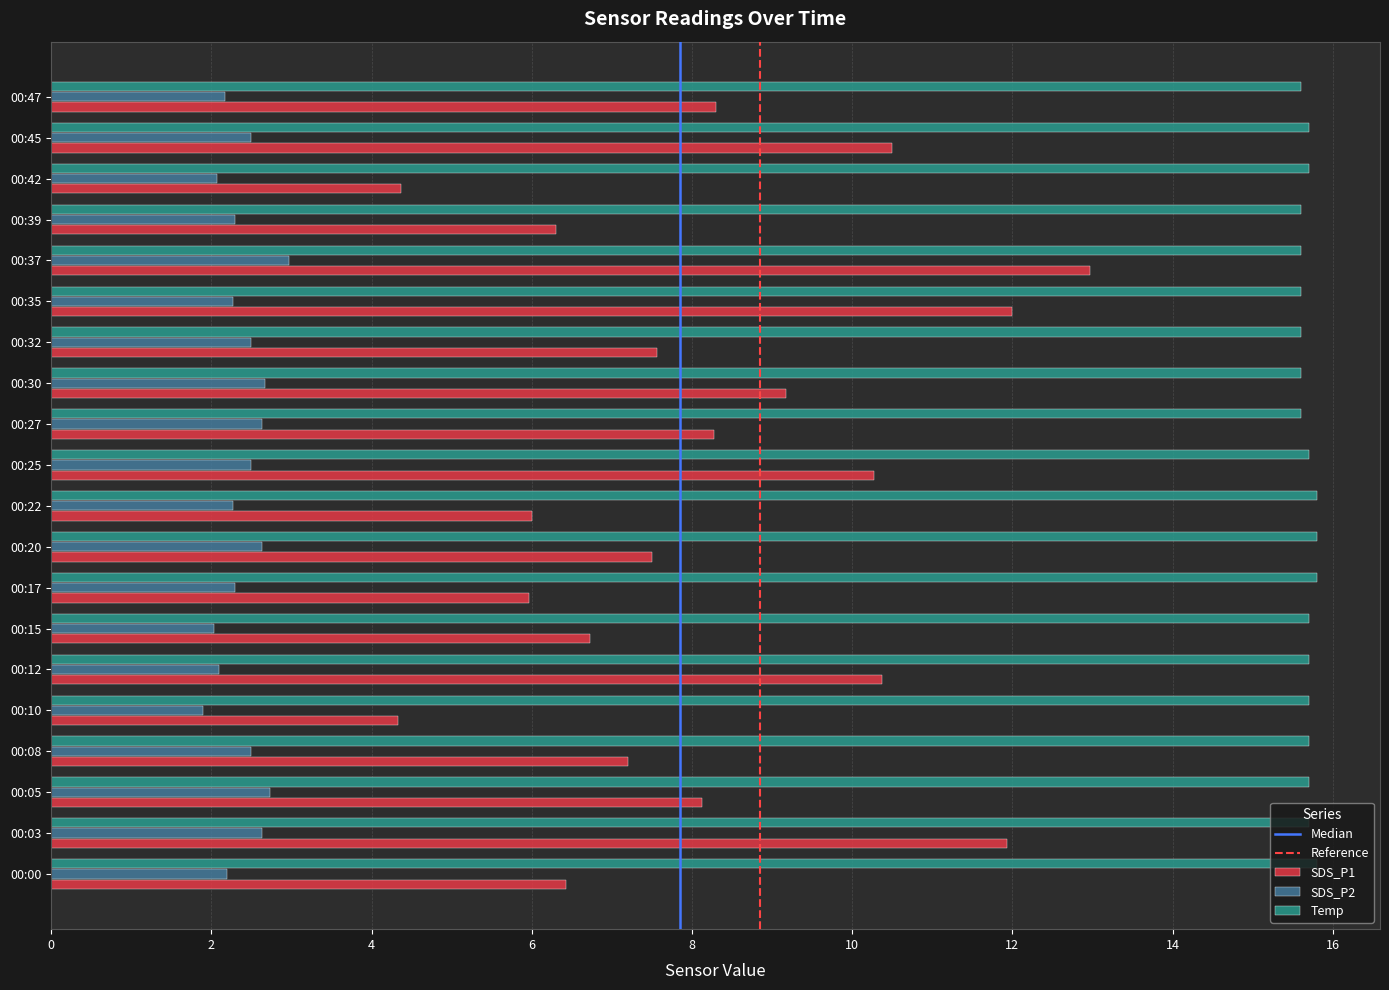

What is the minimum value shown in the chart?

1.9